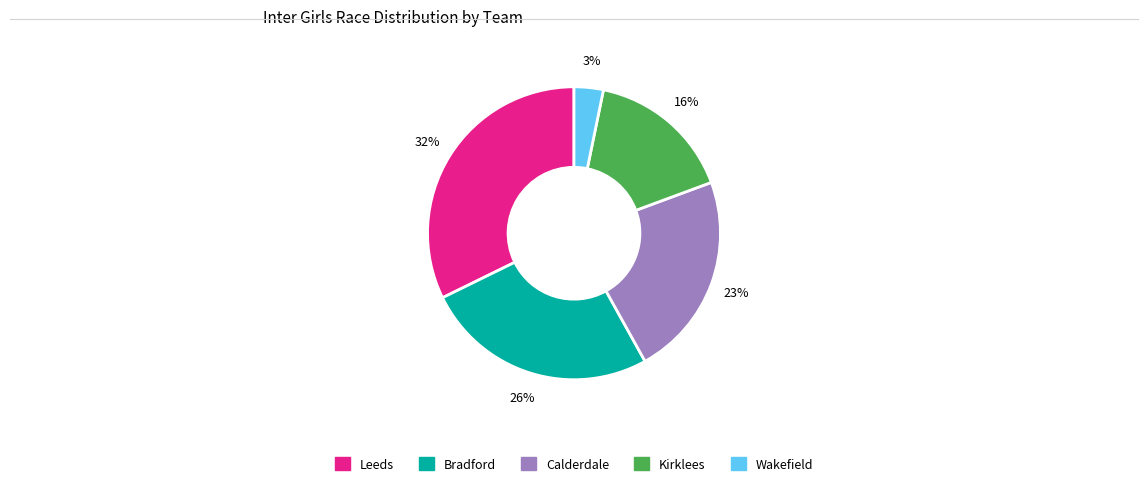

Between Leeds and Kirklees, which is larger?

Leeds